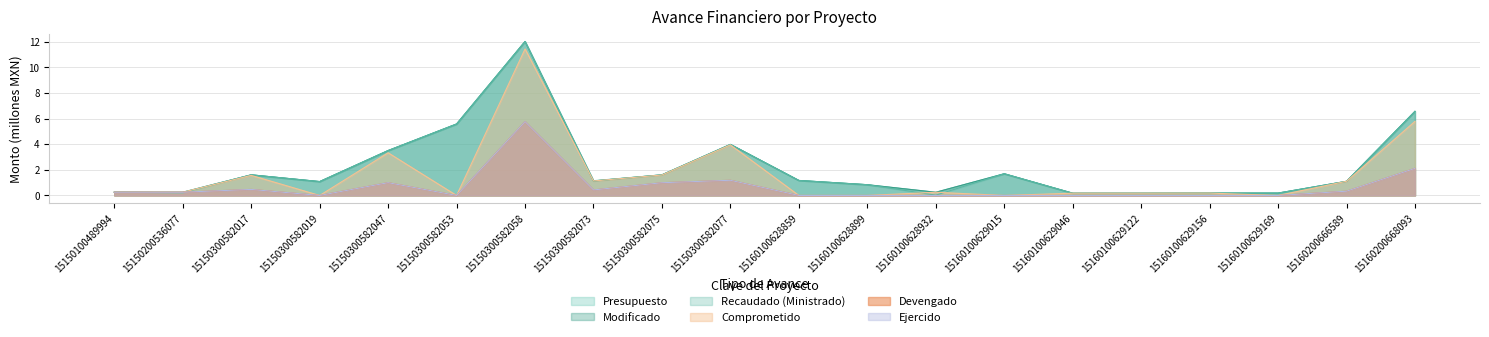

Between 15160100629169 and 15150300582075, which is larger?

15150300582075